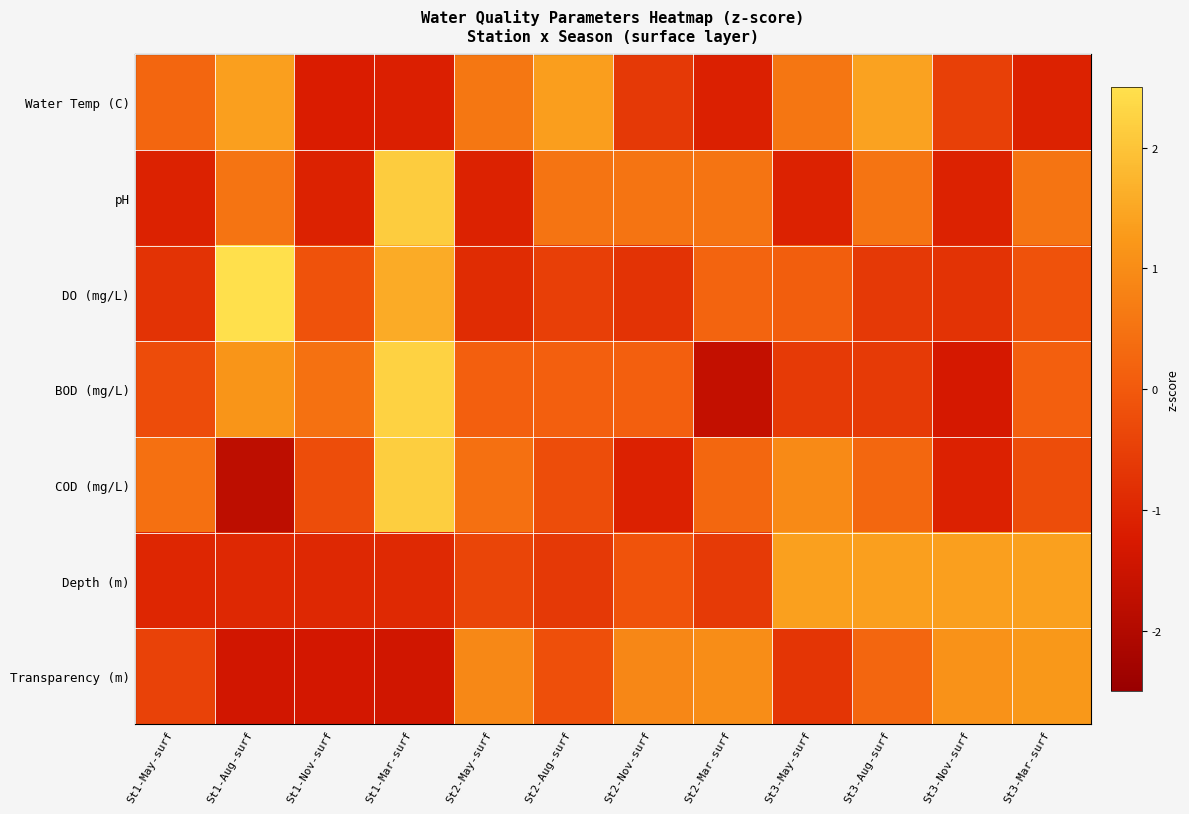

What is the difference between the highest and lowest values at St1-Nov-surf?

1.8